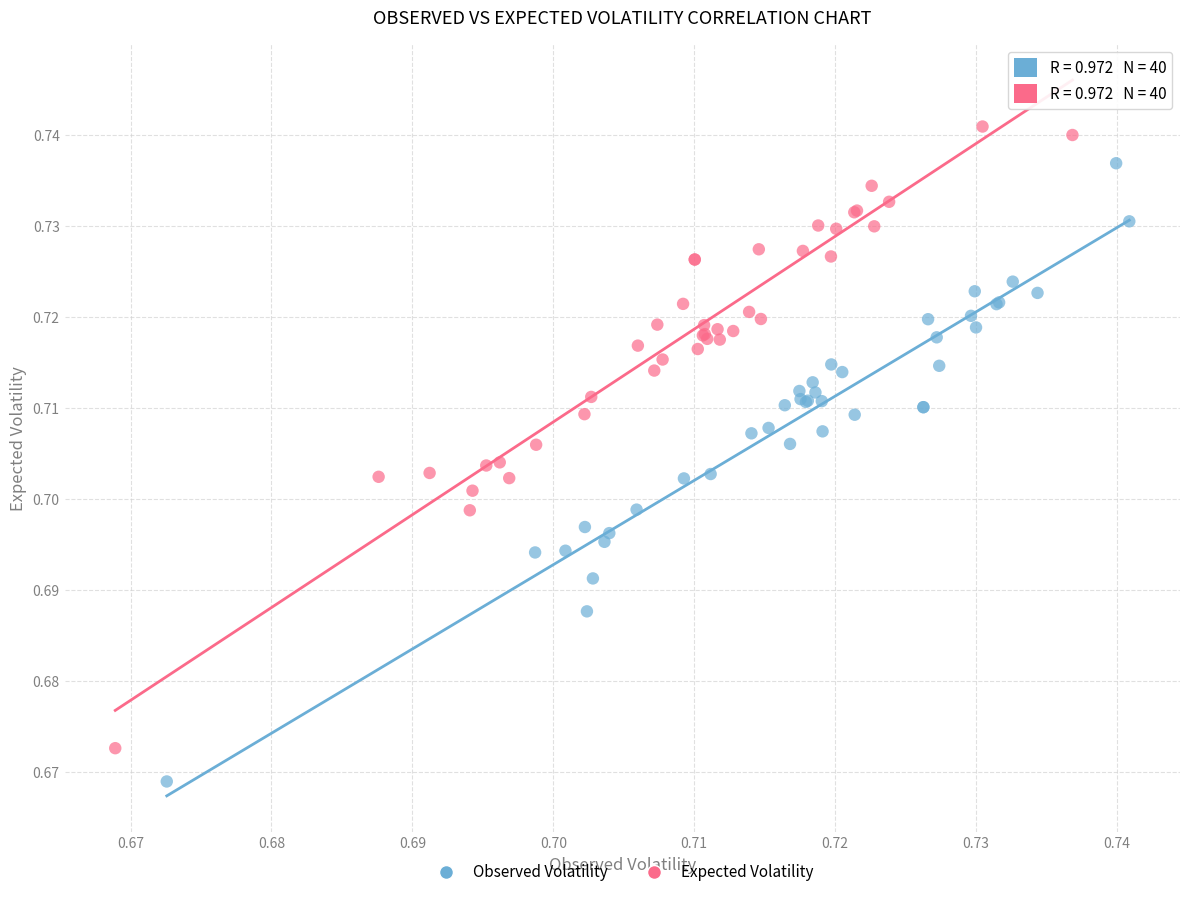

What are all the series names shown in the legend?

Observed Volatility, Expected Volatility